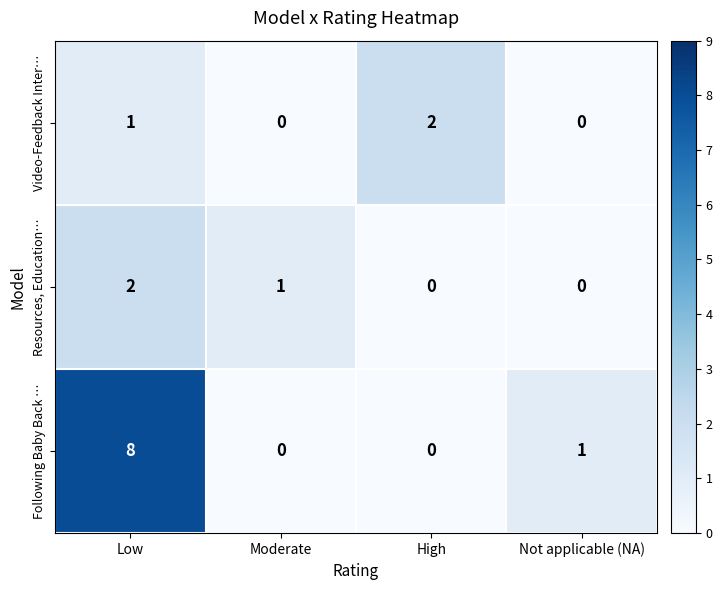

The Video-Feedback Inter… series shows 1 at High. True or false?

False